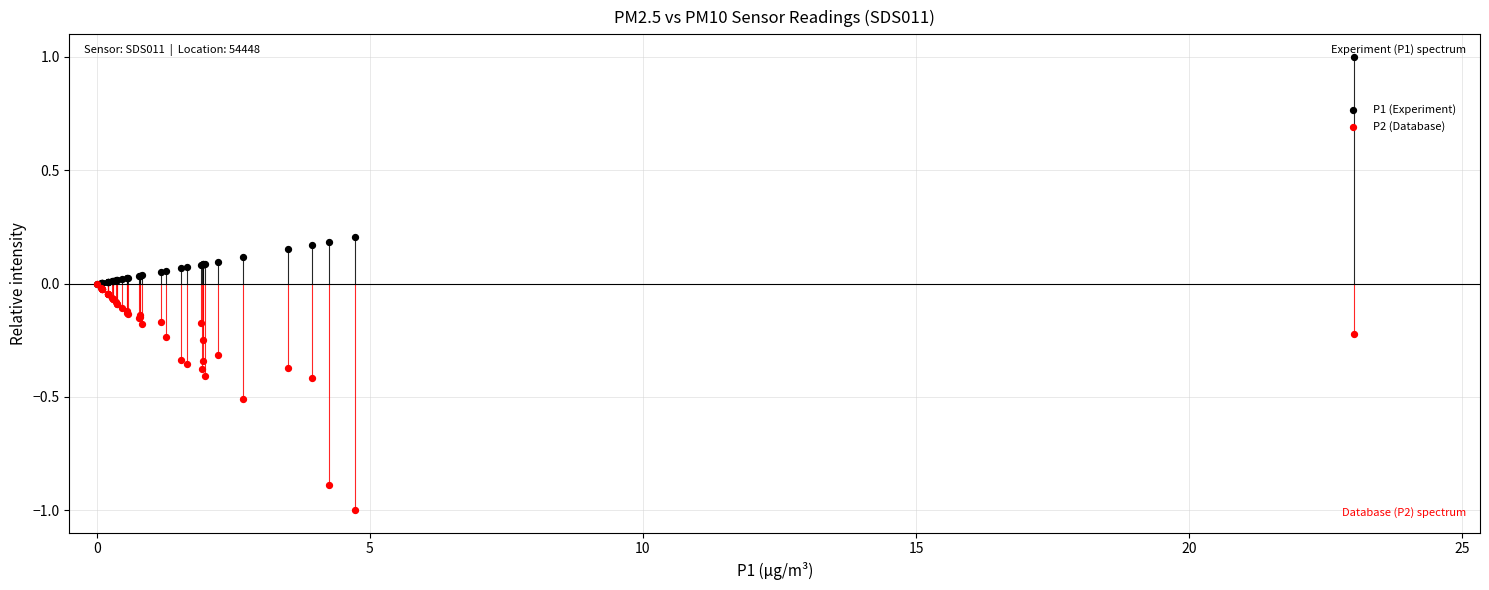

What are all the series names shown in the legend?

P1 (Experiment), P2 (Database)